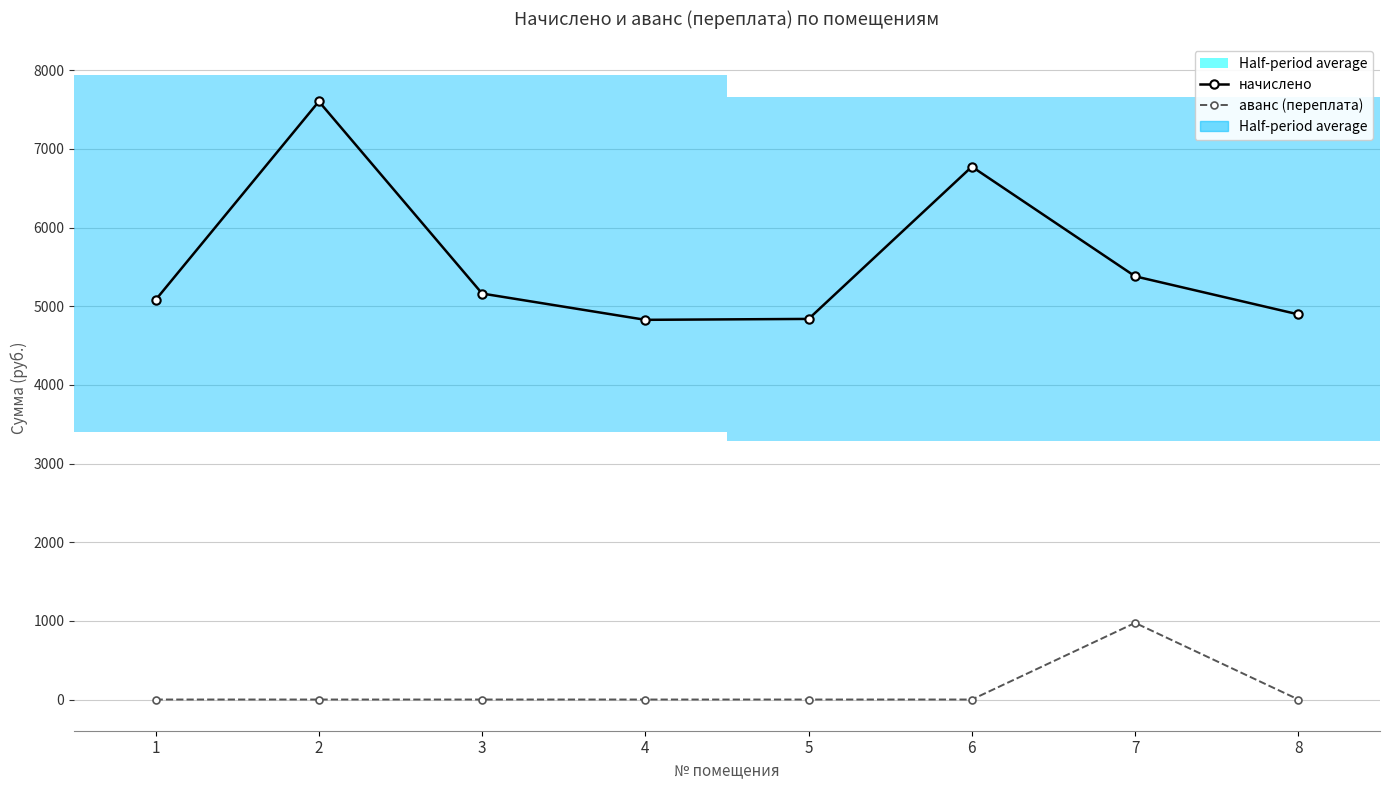

True or false: начислено and аванс (переплата) intersect in this chart.

False